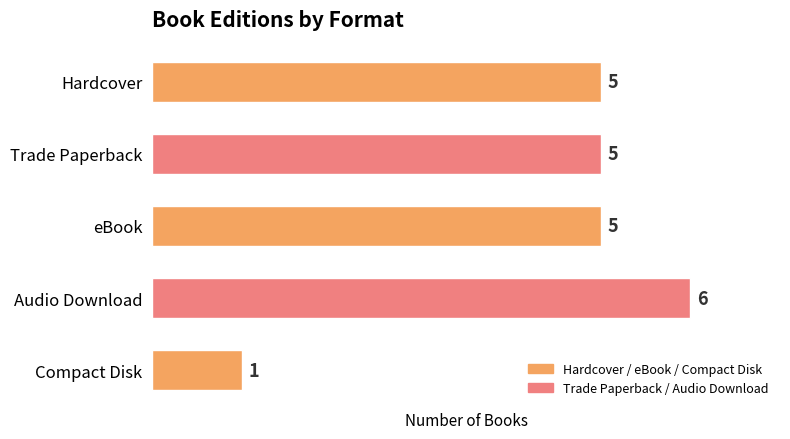

Approximately how many times larger is the value at eBook compared to Audio Download?

0.8